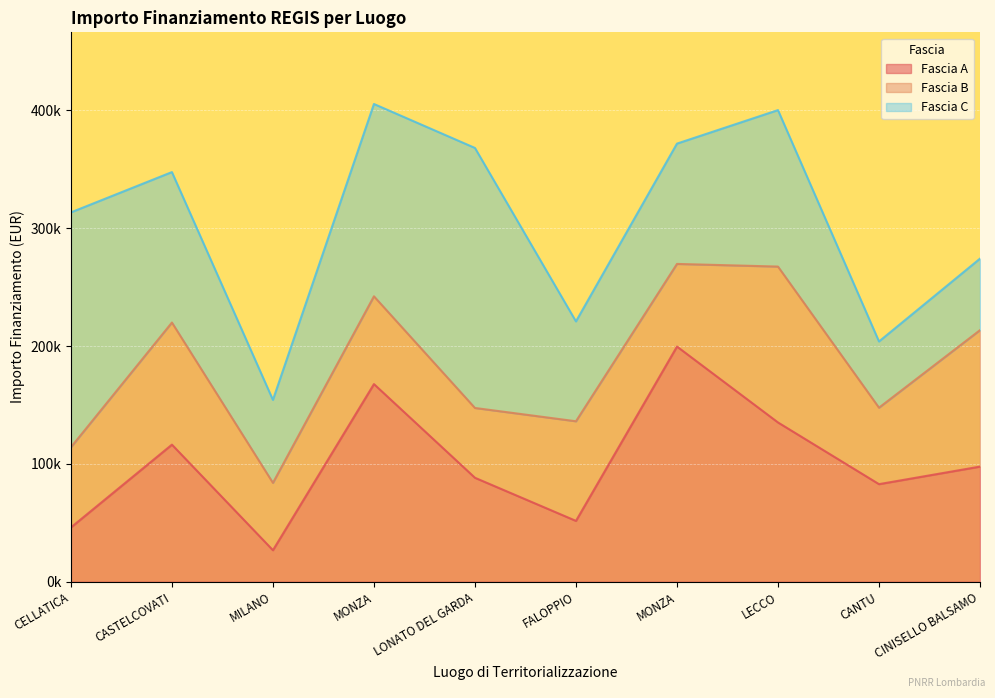

What is the label of the 7th point from the left?

MONZA